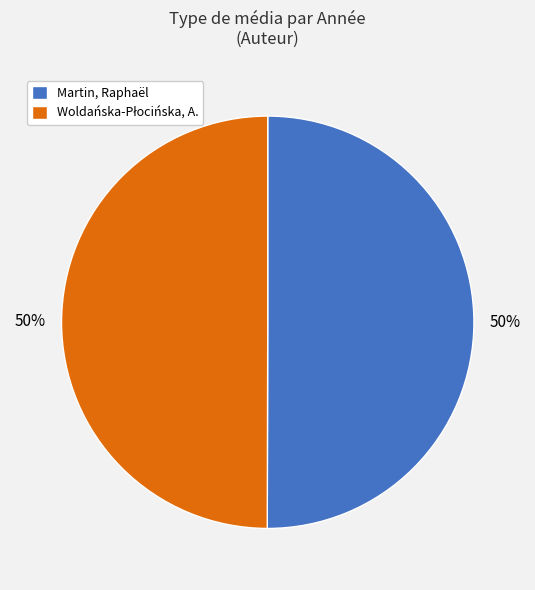

To the nearest percent, what is the average slice percentage?

50%